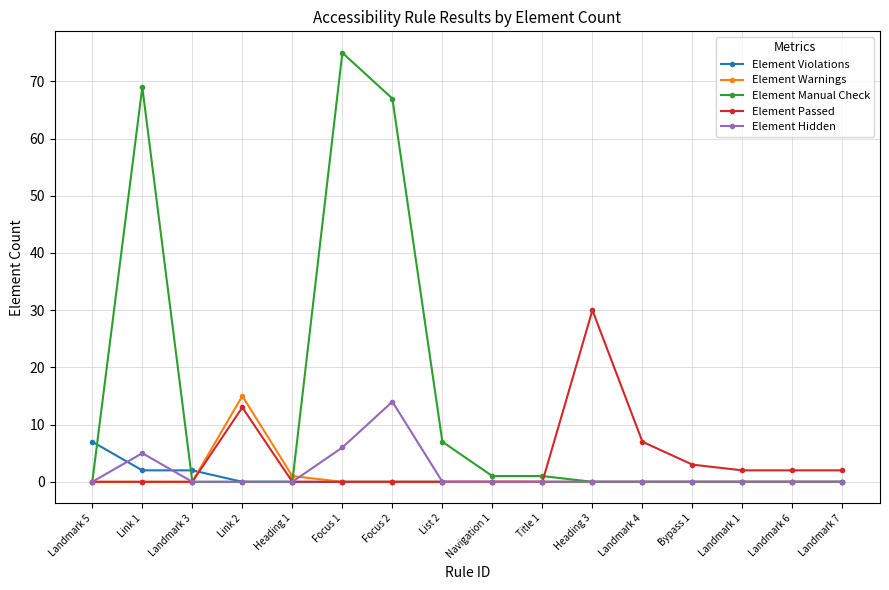

At which label does Element Violations reach its peak?

Landmark 5